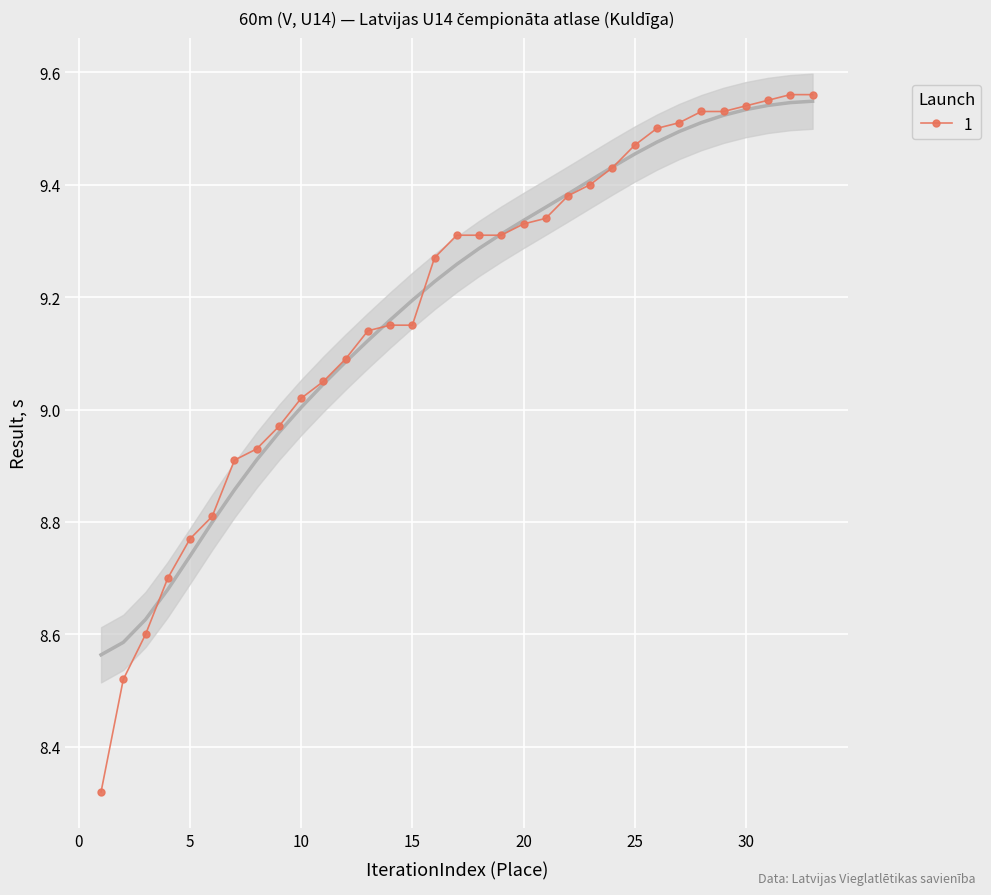

What is the maximum value shown in the chart?

9.6